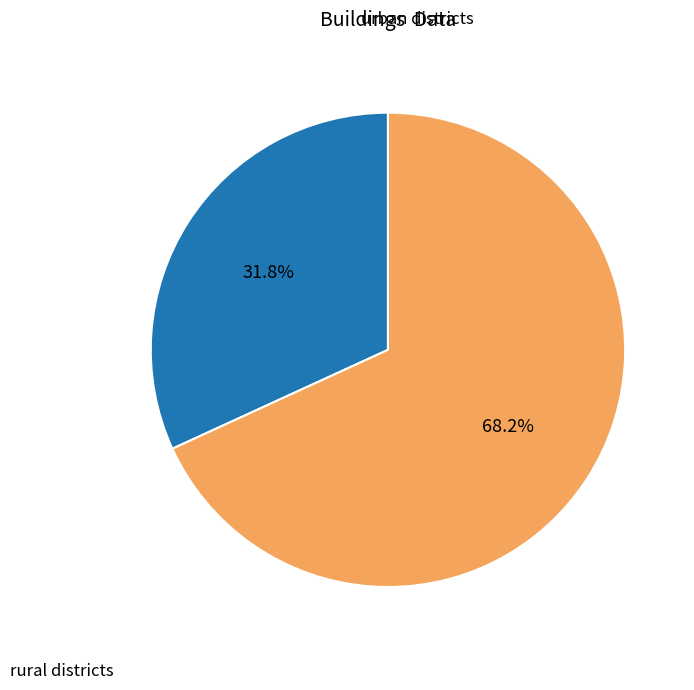

Is there any slice that represents more than half of the pie?

Yes